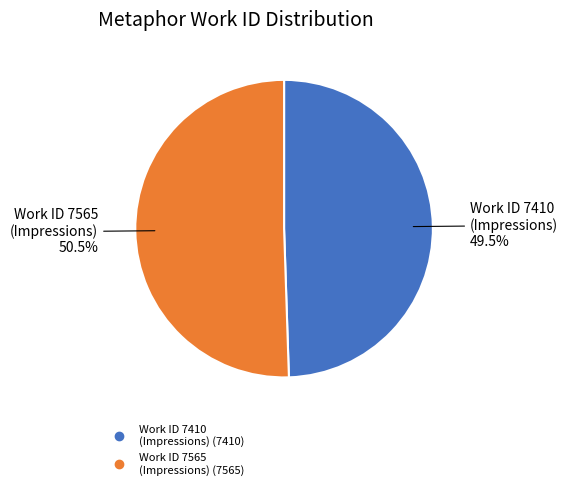

Count the number of slices in the pie.

2